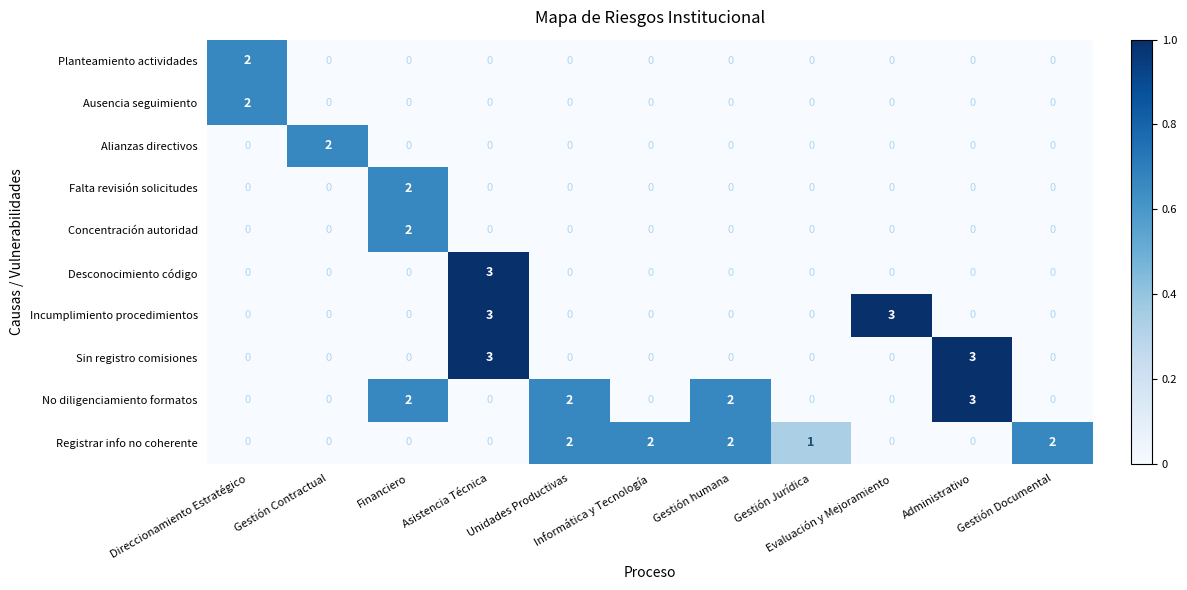

What is the maximum value shown in the chart?

3